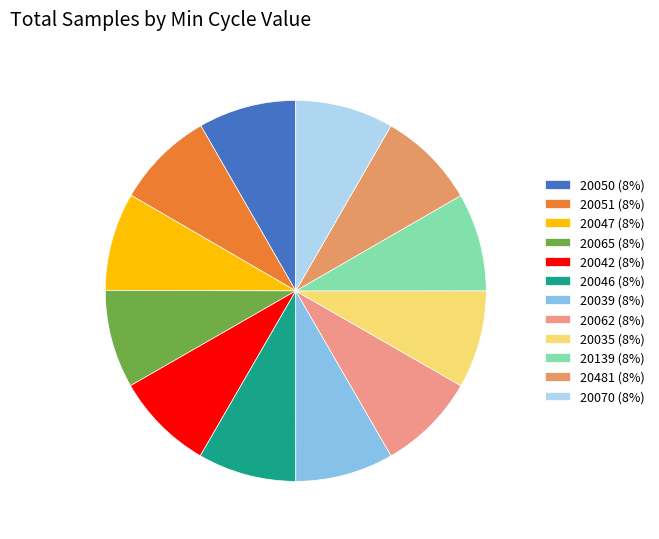

Which category has the biggest portion of the pie?

20042